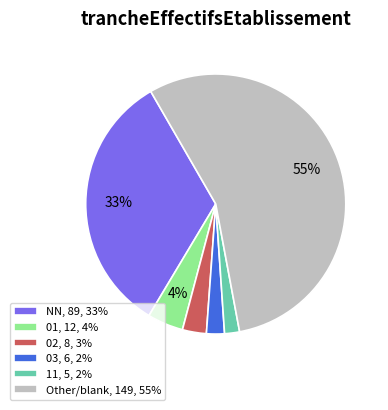

To the nearest percent, what is the difference between the 01, 12, 4% and 03, 6, 2% slice percentages?

2%